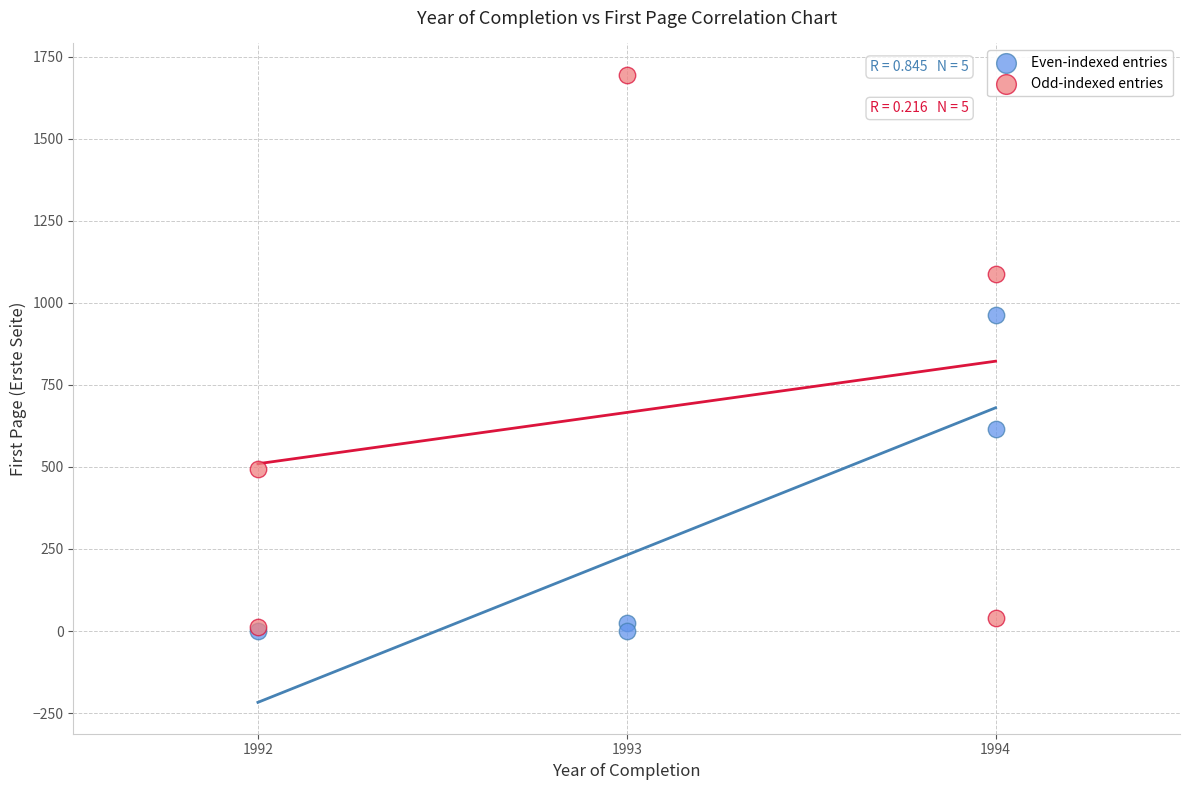

Which series contains the highest Y value?

Odd-indexed entries